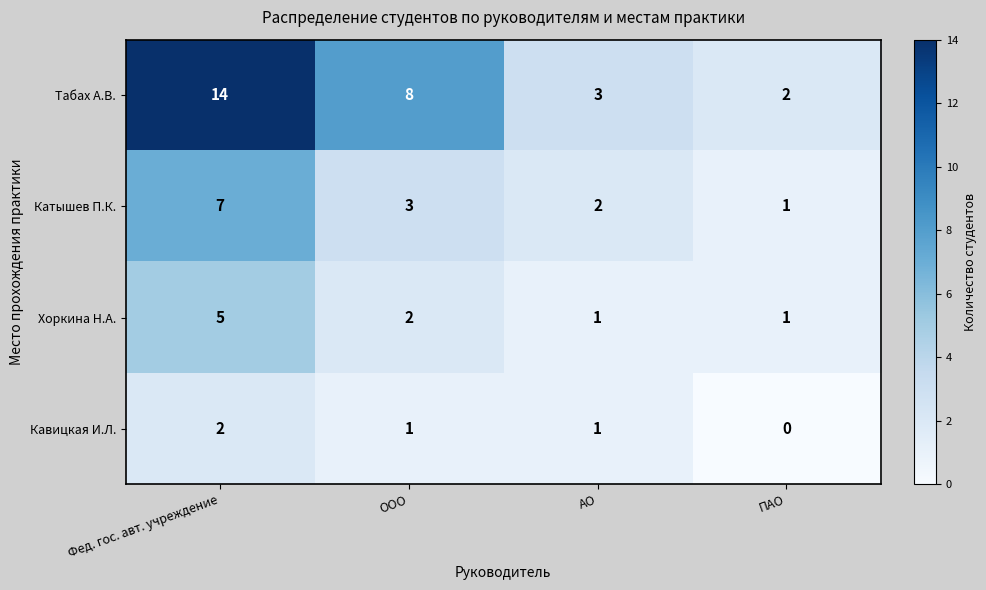

Count the Кавицкая И.Л. values in the range 1 to 2.

3